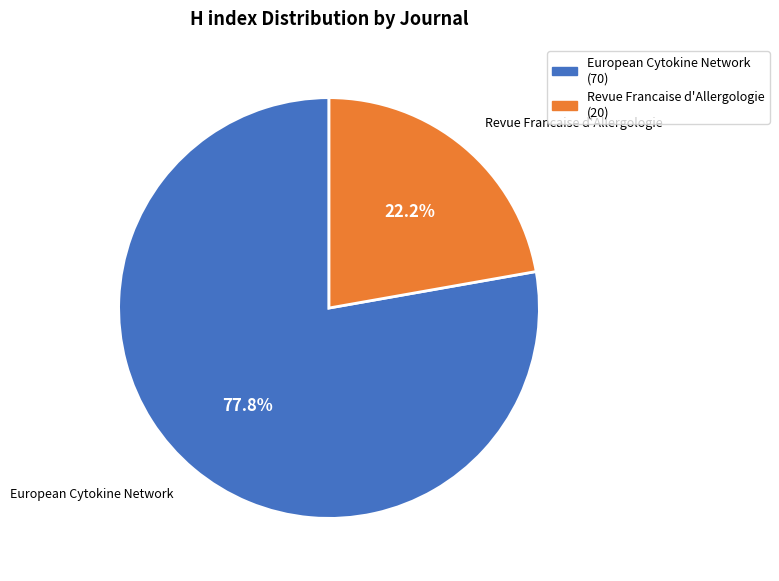

To the nearest percent, what is the difference between the European Cytokine Network and Revue Francaise d'Allergologie slice percentages?

56%